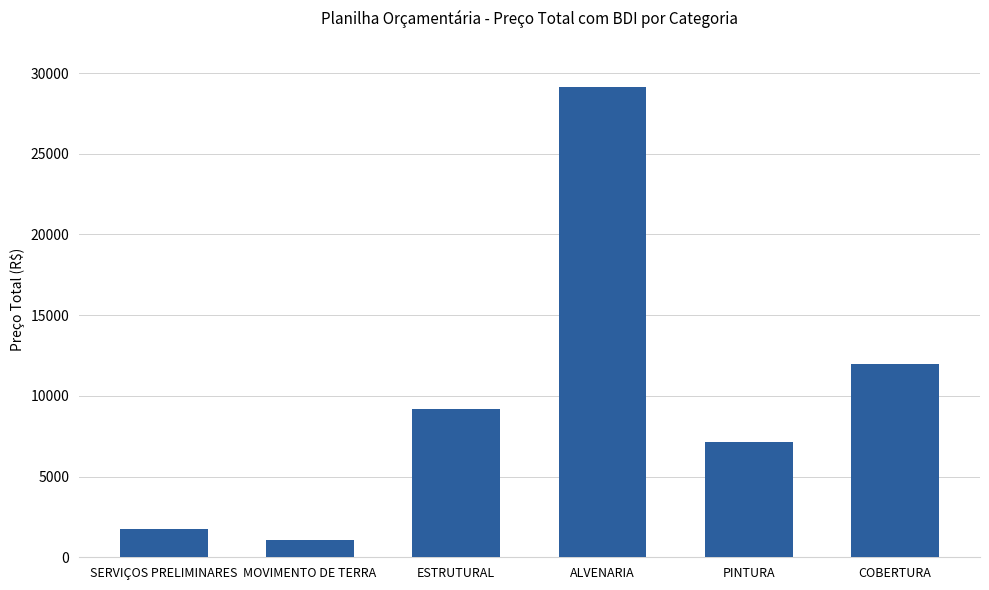

What is the label of the 3rd bar from the right?

ALVENARIA